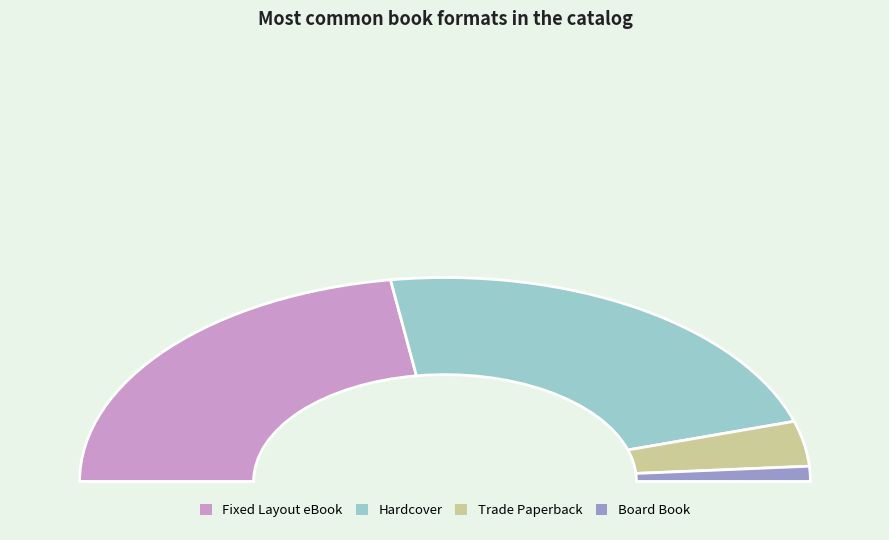

Combined, do Trade Paperback and Hardcover account for over 50%?

Yes